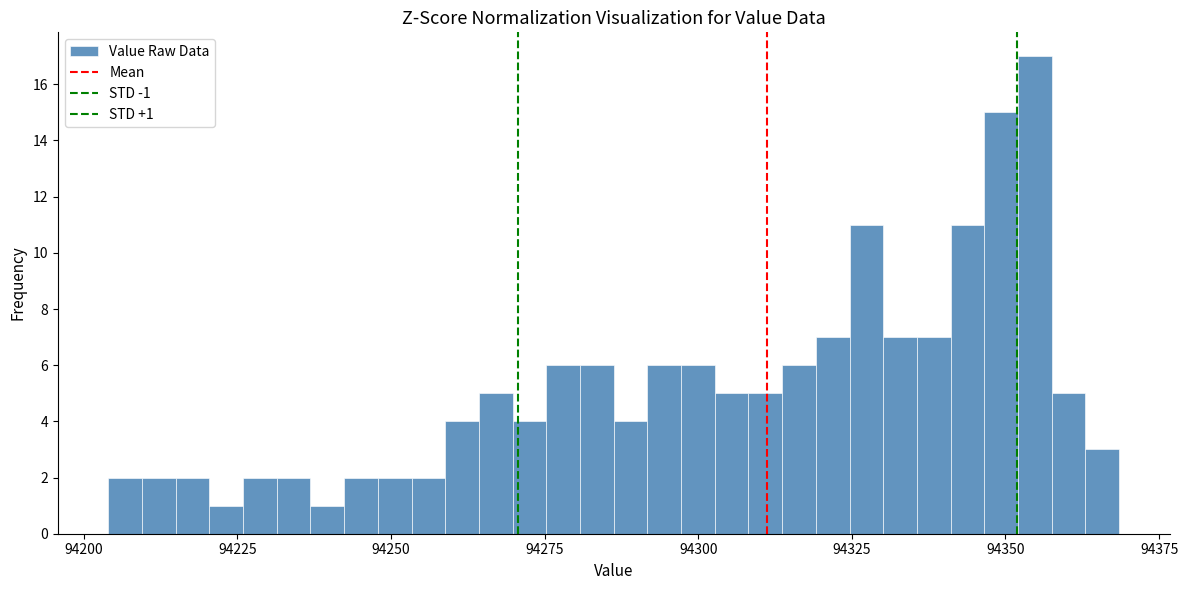

Read against the x-axis, roughly where is the centre of the tallest bar?

94355